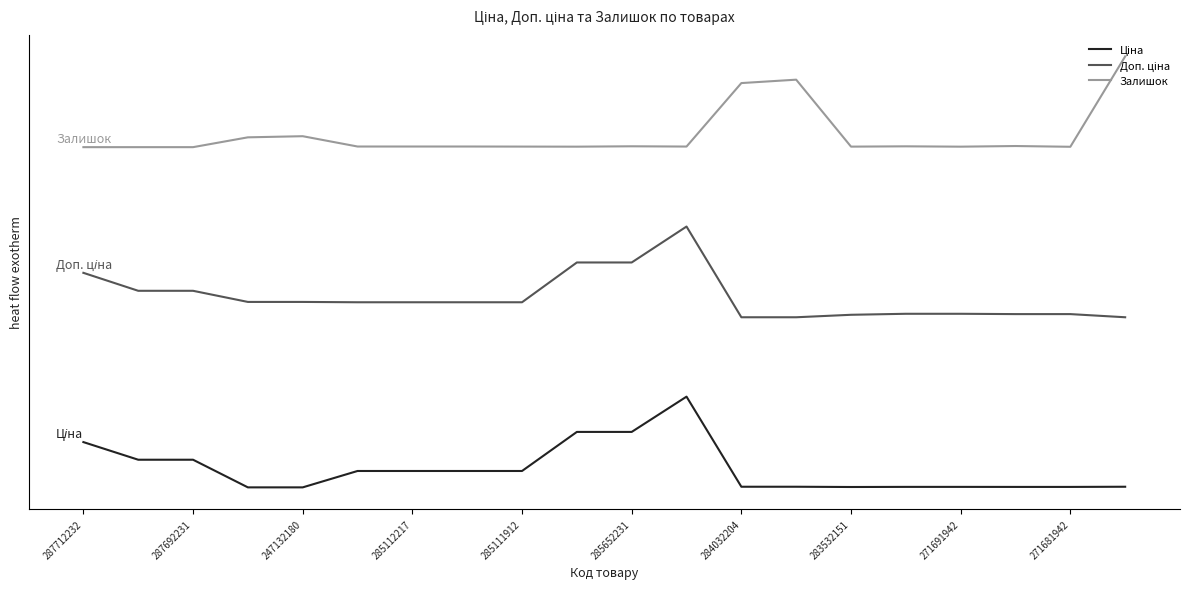

Does the chart have visible grid lines?

No